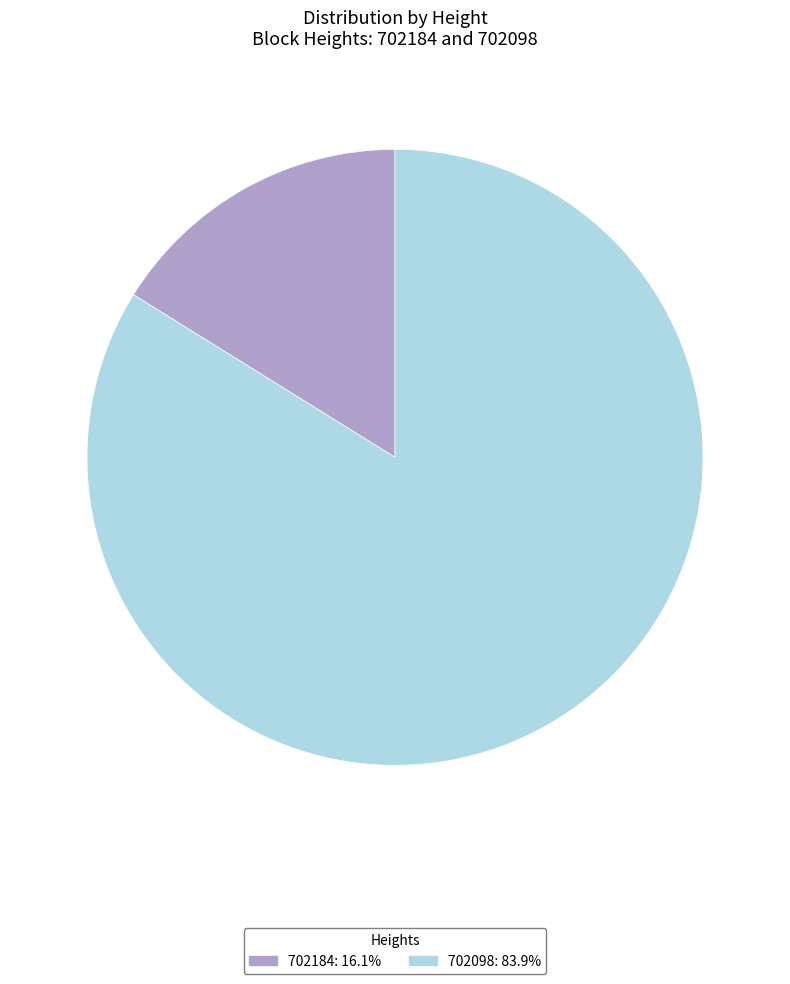

Does any single category account for the majority?

Yes